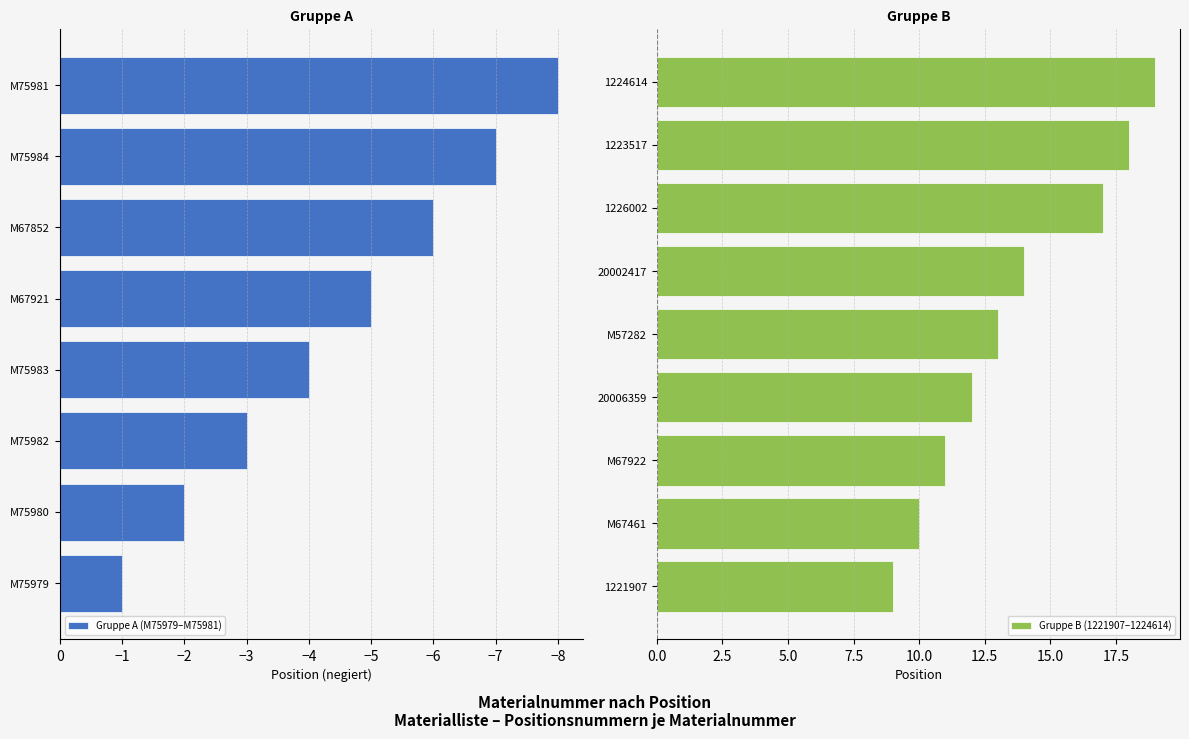

At which label is the value closest to 9?

1221907